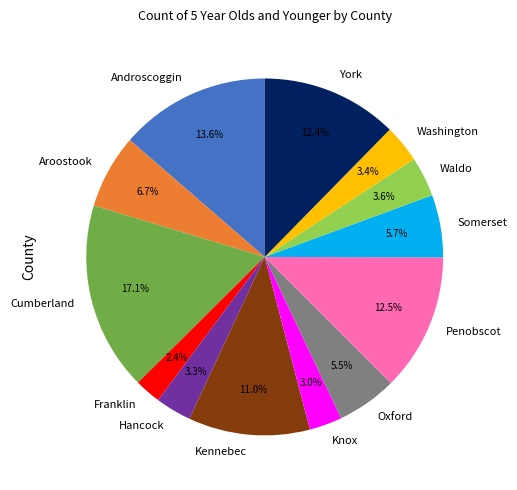

What portion of the pie excludes Franklin?

97.6%